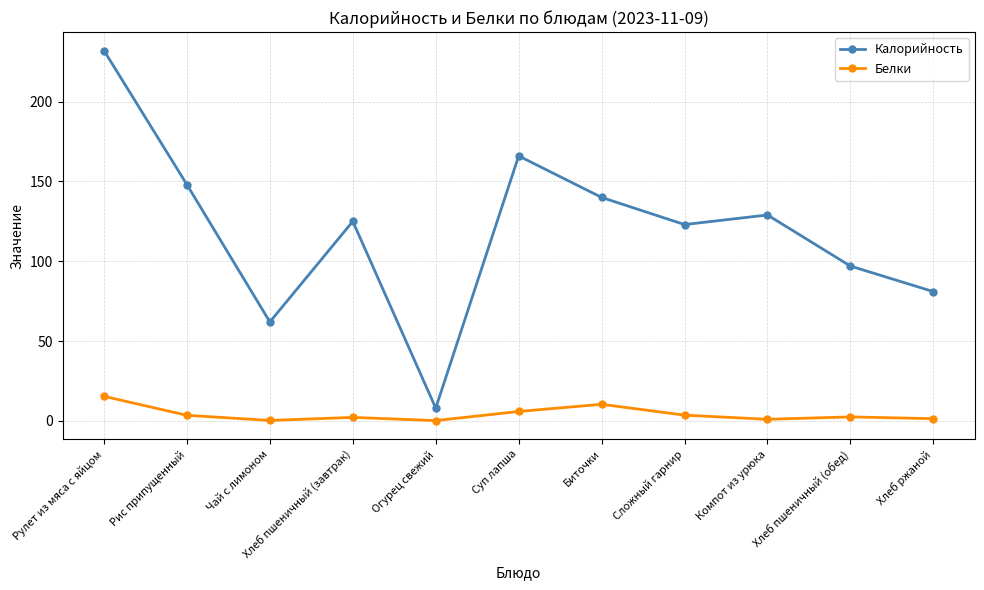

Between Суп лапша and Хлеб пшеничный (обед), which series saw the biggest shift?

Калорийность